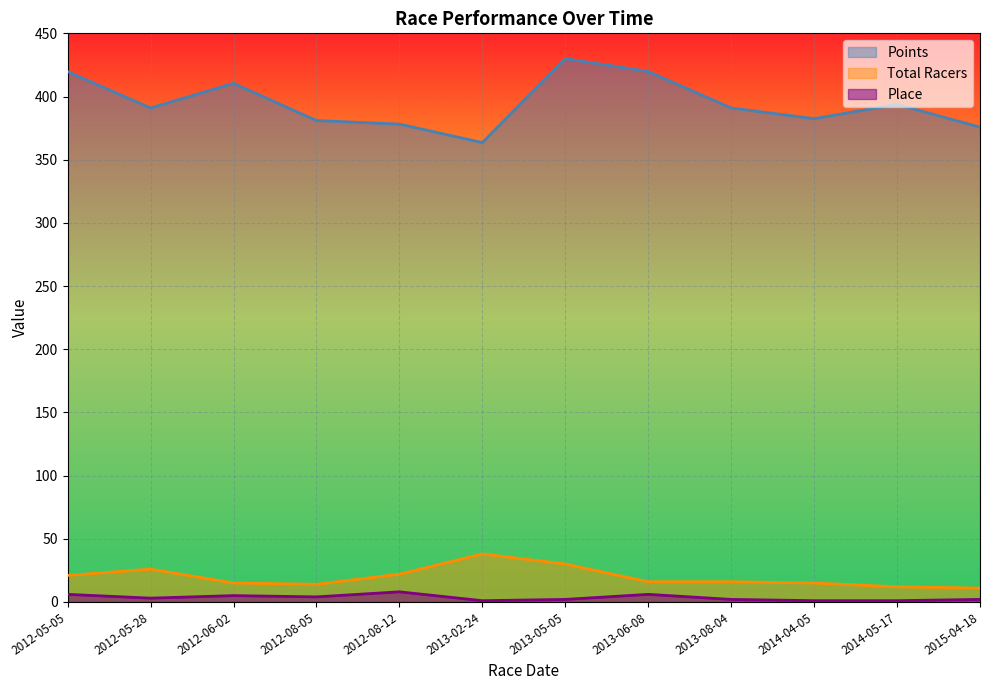

At how many categories does at least one series exceed 88?

12